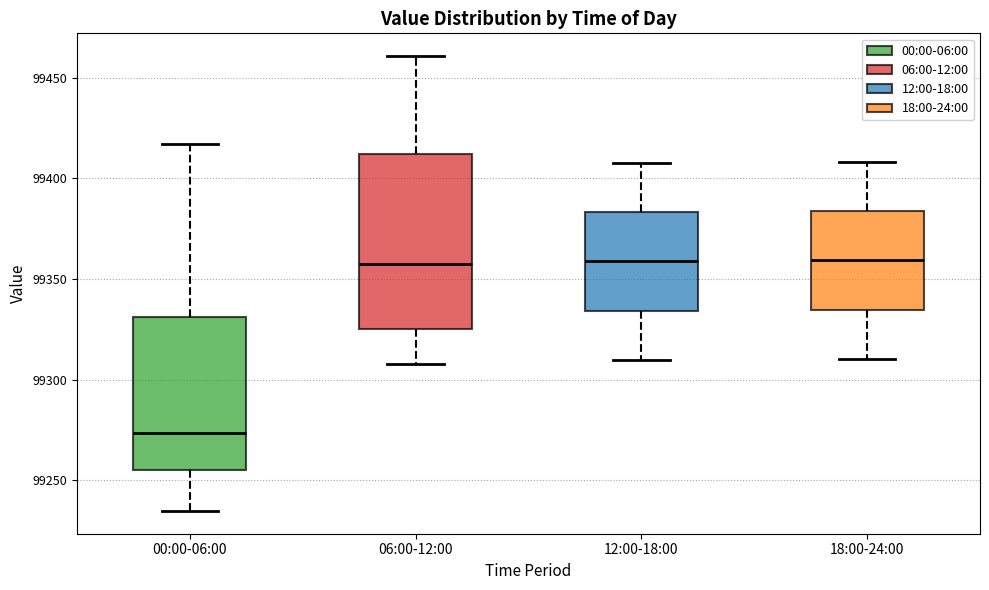

Reading left to right, transcribe this box plot: for each box, give where its median line is, the range the box spans, and where its two whiskers end, as read against the y-axis. The values are not printed on the chart, so give them approximately, as read against the axis.

00:00-06:00: median 99275, box 99255 to 99330, whiskers 99235 to 99415
06:00-12:00: median 99360, box 99325 to 99410, whiskers 99310 to 99460
12:00-18:00: median 99360, box 99335 to 99385, whiskers 99310 to 99410
18:00-24:00: median 99360, box 99335 to 99385, whiskers 99310 to 99410